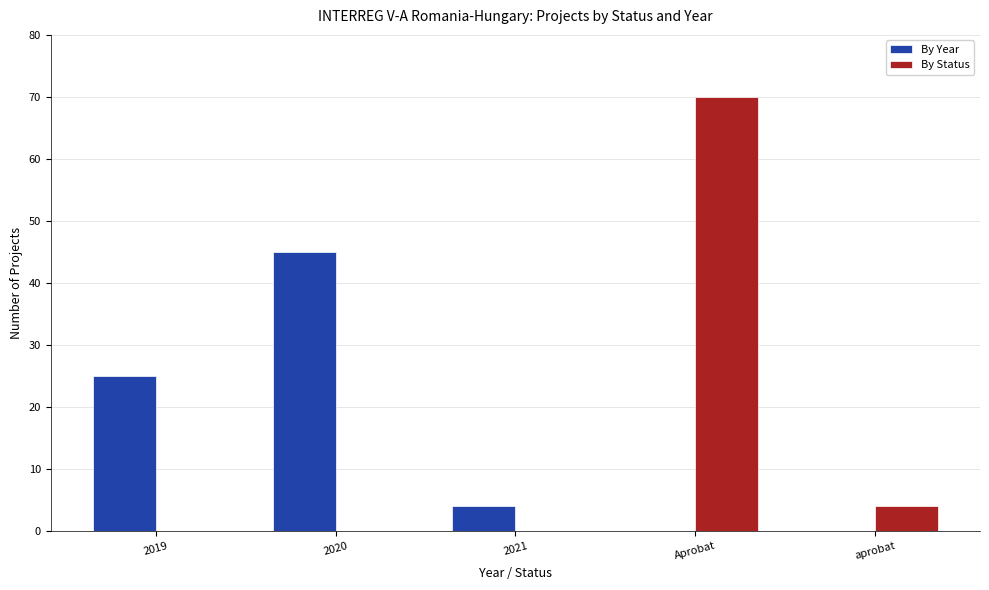

Is it true that By Status equals -25 at 2020?

False